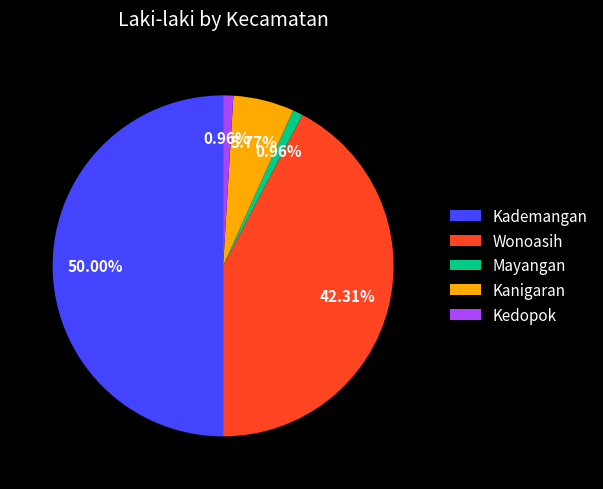

What percentage is the Kademangan slice, to the nearest percent?

50%